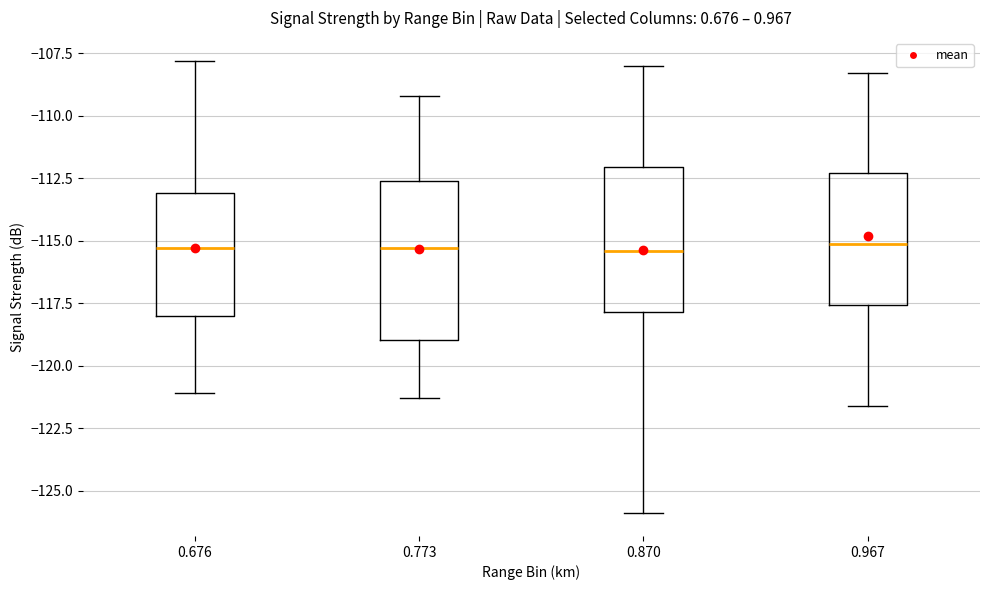

Reading left to right, transcribe this box plot: for each box, give where its median line is, the range the box spans, and where its two whiskers end, as read against the y-axis. The values are not printed on the chart, so give them approximately, as read against the axis.

0.676: median -115.5, box -118.0 to -113.0, whiskers -121.0 to -108.0
0.773: median -115.5, box -119.0 to -112.5, whiskers -121.5 to -109.0
0.870: median -115.5, box -118.0 to -112.0, whiskers -126.0 to -108.0
0.967: median -115.0, box -117.5 to -112.5, whiskers -121.5 to -108.5